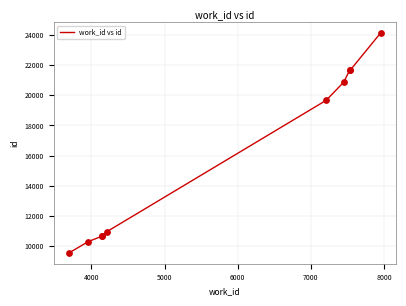

What is the difference between the maximum and minimum values?

14549